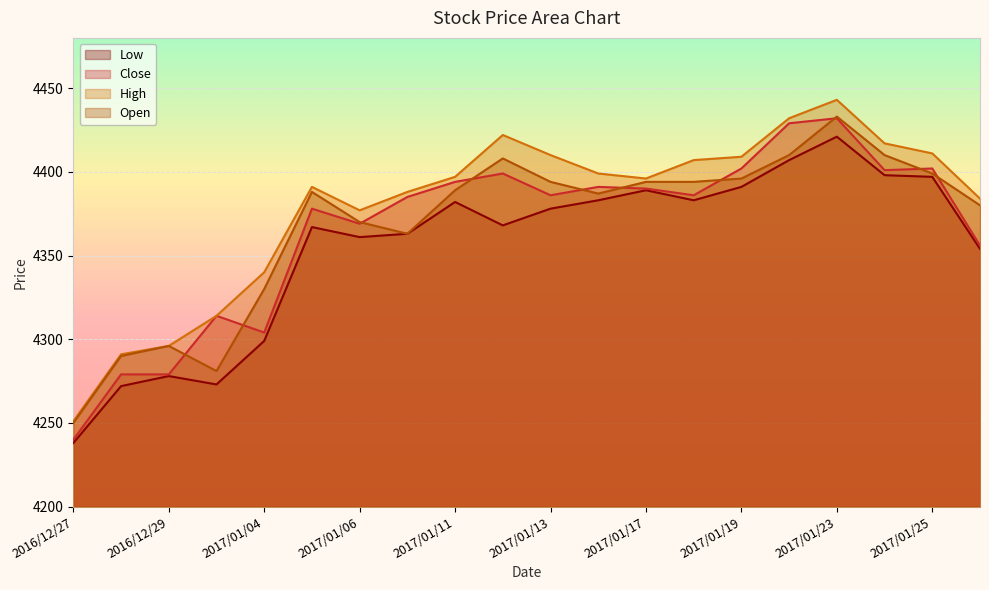

Reading left to right, what are all the values shown in this chart?

Low: 2016/12/27=4238	2016/12/28=4272	2016/12/29=4278	2016/12/30=4273	2017/01/04=4299	2017/01/05=4367	2017/01/06=4361	2017/01/10=4363	2017/01/11=4382	2017/01/12=4368	2017/01/13=4378	2017/01/16=4383	2017/01/17=4389	2017/01/18=4383	2017/01/19=4391	2017/01/20=4407	2017/01/23=4421	2017/01/24=4398	2017/01/25=4397	2017/01/26=4354
Close: 2016/12/27=4240	2016/12/28=4279	2016/12/29=4279	2016/12/30=4314	2017/01/04=4304	2017/01/05=4378	2017/01/06=4369	2017/01/10=4385	2017/01/11=4394	2017/01/12=4399	2017/01/13=4386	2017/01/16=4391	2017/01/17=4390	2017/01/18=4386	2017/01/19=4402	2017/01/20=4429	2017/01/23=4432	2017/01/24=4401	2017/01/25=4402	2017/01/26=4356
High: 2016/12/27=4251	2016/12/28=4291	2016/12/29=4296	2016/12/30=4314	2017/01/04=4340	2017/01/05=4391	2017/01/06=4377	2017/01/10=4388	2017/01/11=4397	2017/01/12=4422	2017/01/13=4410	2017/01/16=4399	2017/01/17=4396	2017/01/18=4407	2017/01/19=4409	2017/01/20=4432	2017/01/23=4443	2017/01/24=4417	2017/01/25=4411	2017/01/26=4384
Open: 2016/12/27=4250	2016/12/28=4290	2016/12/29=4296	2016/12/30=4281	2017/01/04=4330	2017/01/05=4388	2017/01/06=4370	2017/01/10=4363	2017/01/11=4389	2017/01/12=4408	2017/01/13=4394	2017/01/16=4387	2017/01/17=4394	2017/01/18=4394	2017/01/19=4396	2017/01/20=4410	2017/01/23=4433	2017/01/24=4410	2017/01/25=4399	2017/01/26=4380